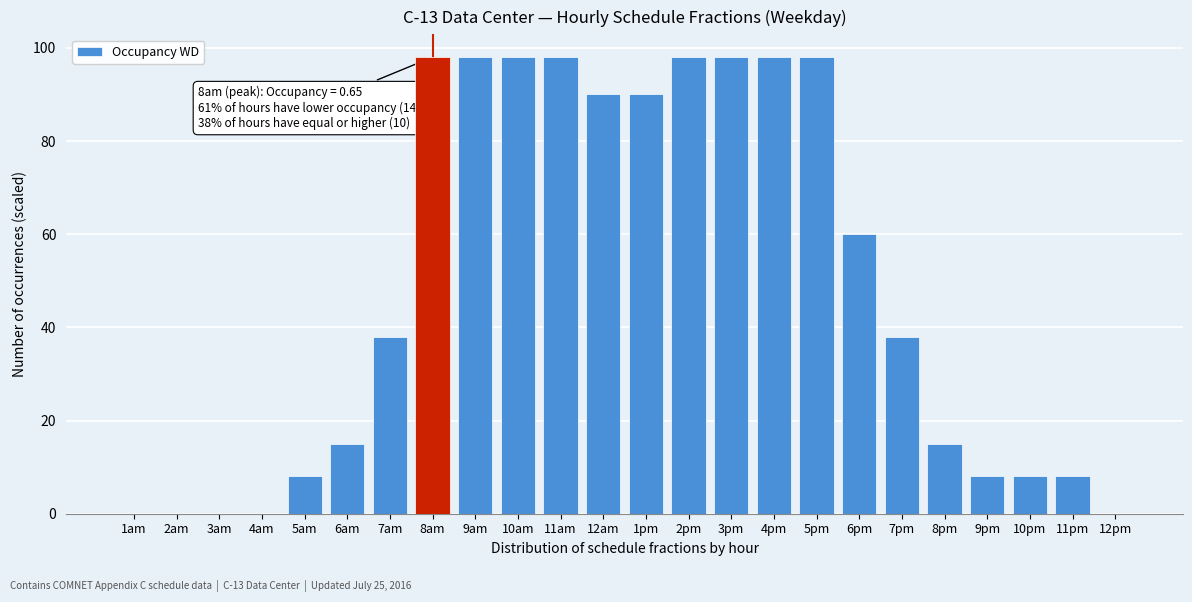

Reading left to right, list all the values displayed in this chart.

1am=0	2am=0	3am=0	4am=0	5am=8	6am=15	7am=38	8am=98	9am=98	10am=98	11am=98	12am=90	1pm=90	2pm=98	3pm=98	4pm=98	5pm=98	6pm=60	7pm=38	8pm=15	9pm=8	10pm=8	11pm=8	12pm=0